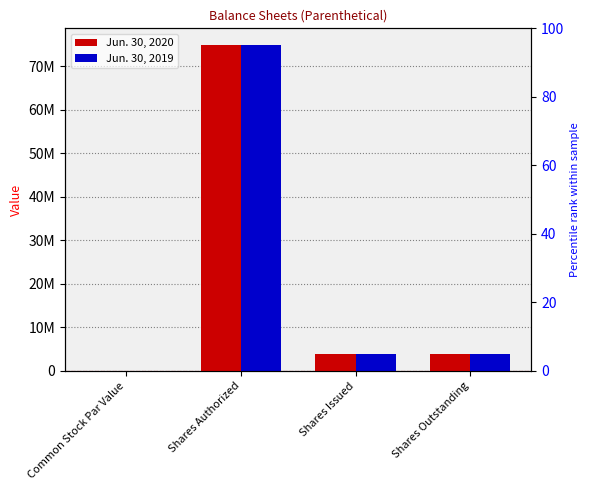

True or false: Jun. 30, 2019 has a value of 3740000 at Shares Issued.

True